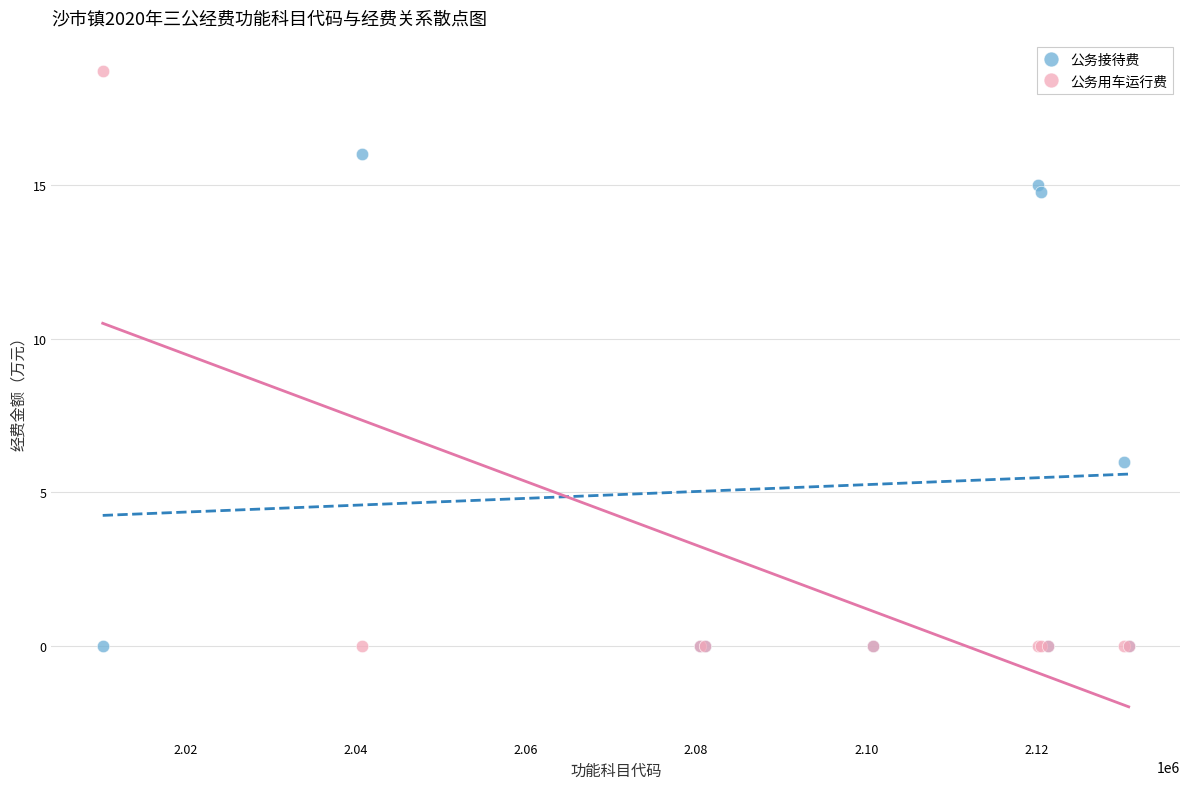

In the 公务接待费 series, what Y value is closest to 8?

6.0